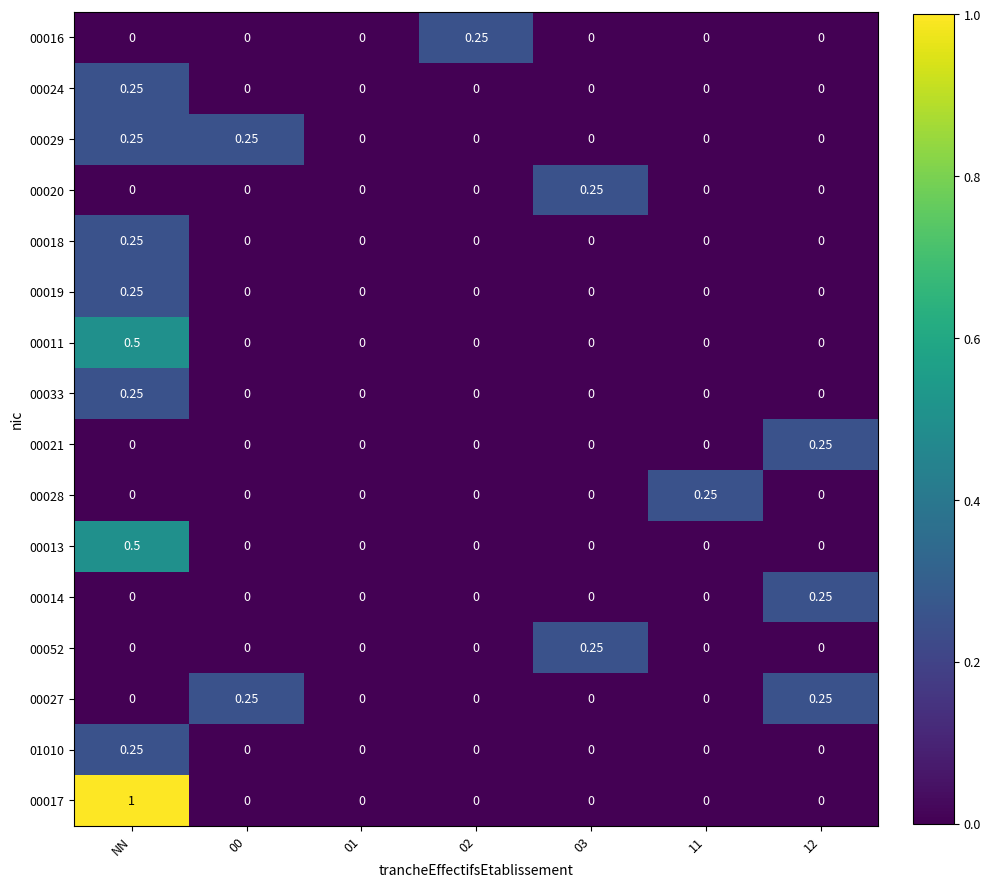

At which category does the chart reach its peak across all series?

NN